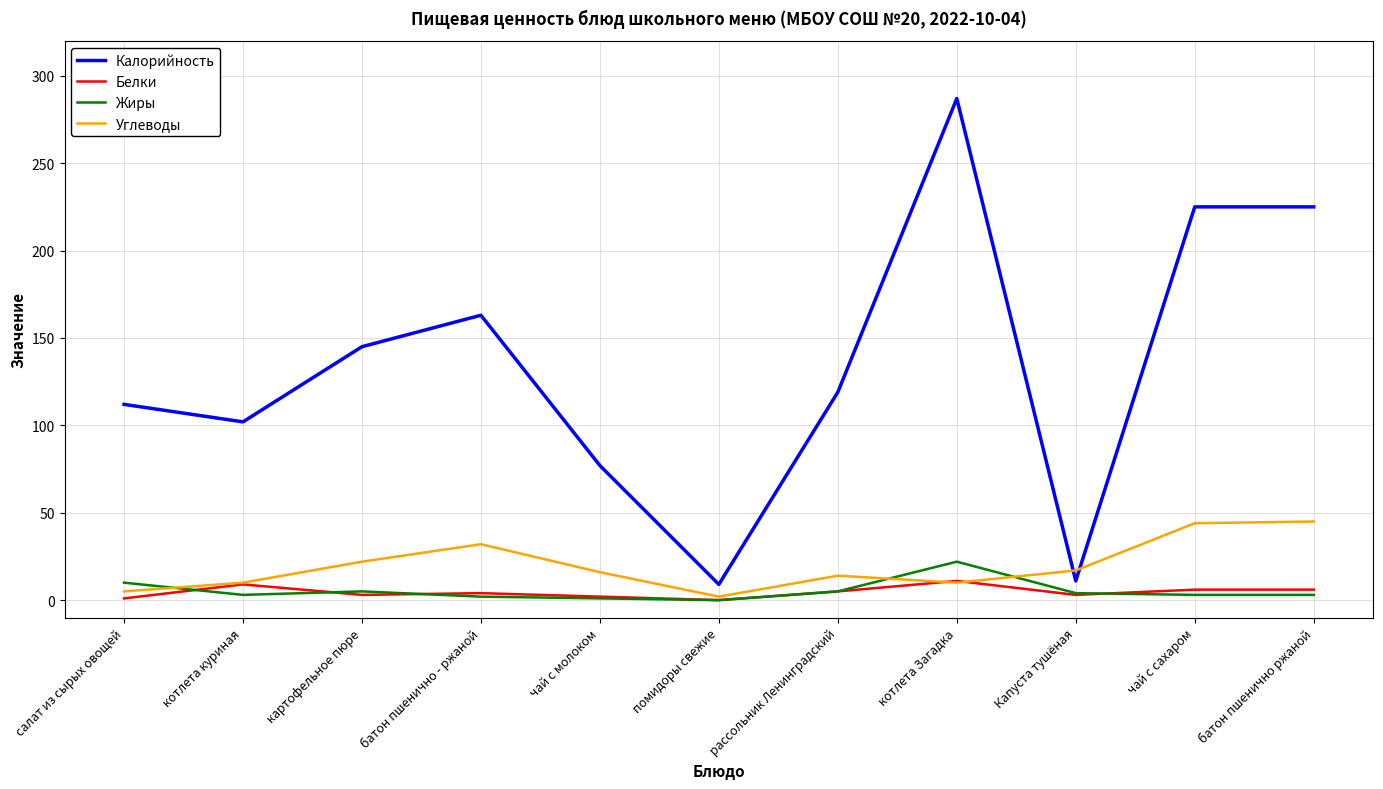

Where is Жиры nearest to the value 11?

салат из сырых овощей